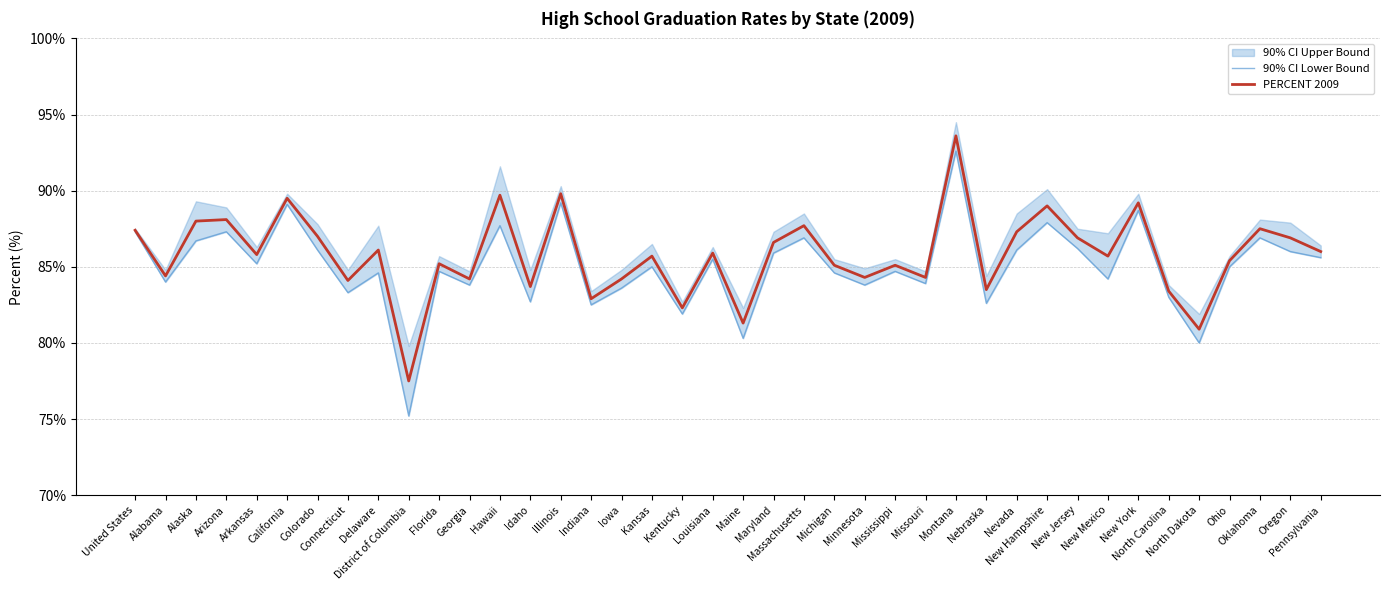

The value of PERCENT 2009 at Mississippi is 85.1. True or false?

True